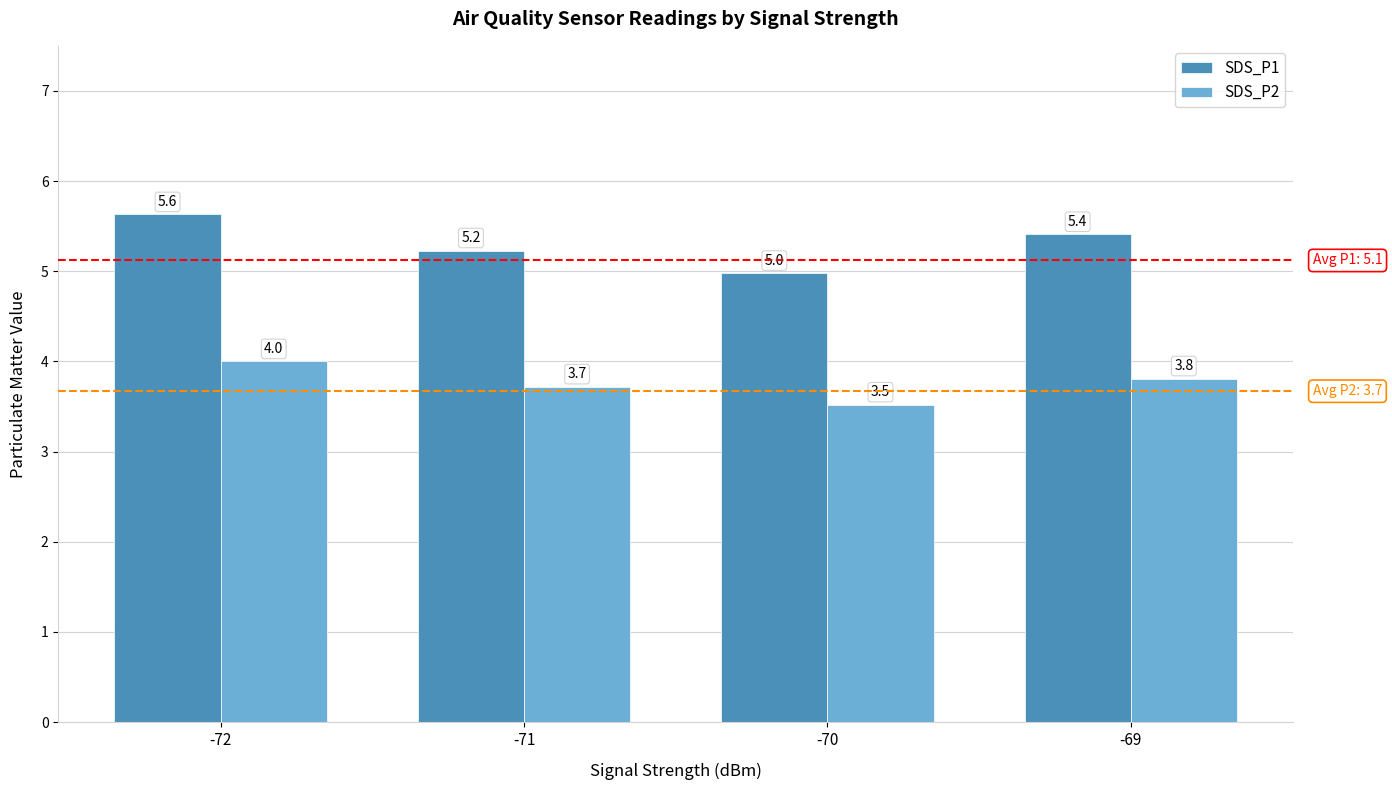

At which label is SDS_P2 closest to 3?

-70